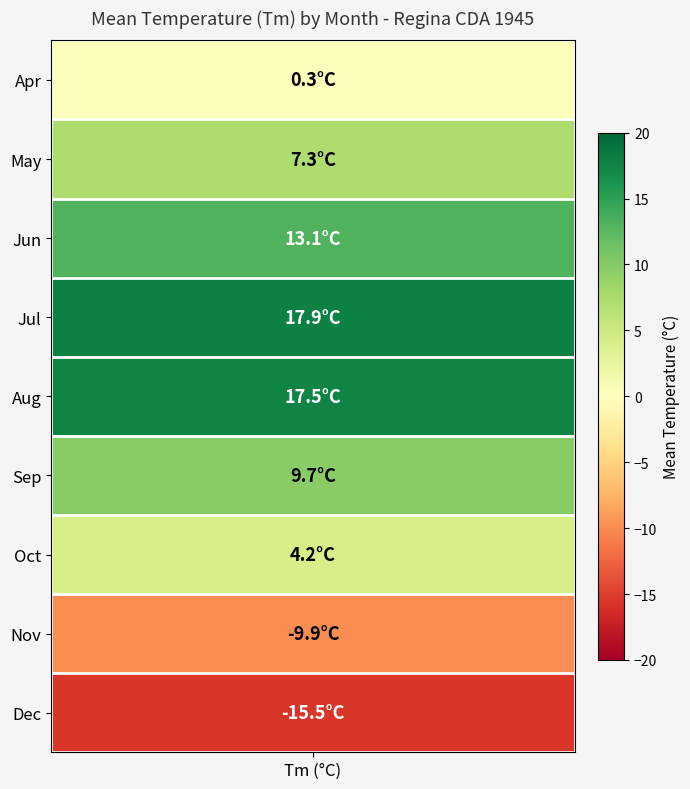

Between 6 and 12, which is larger?

6